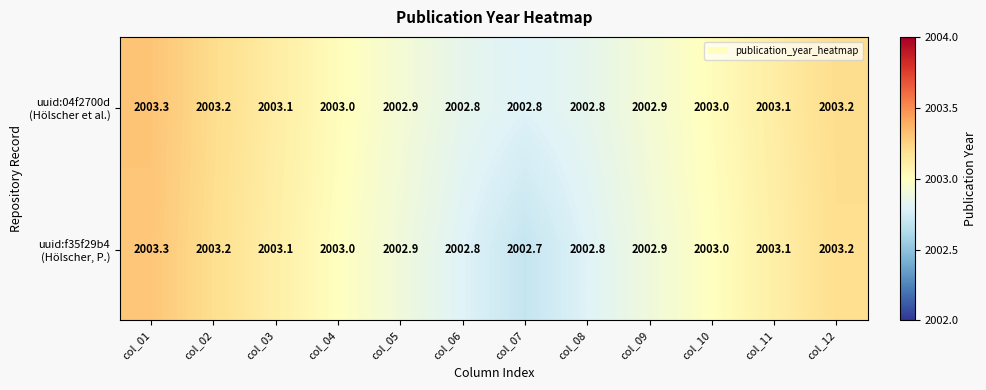

What is the minimum value shown in the chart?

2002.7